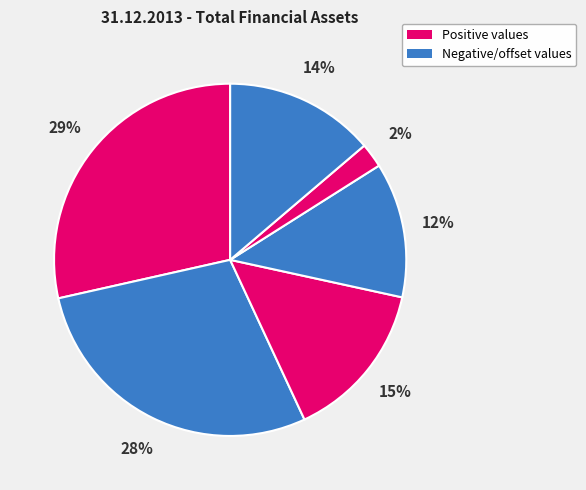

How many slices are in this pie chart?

6